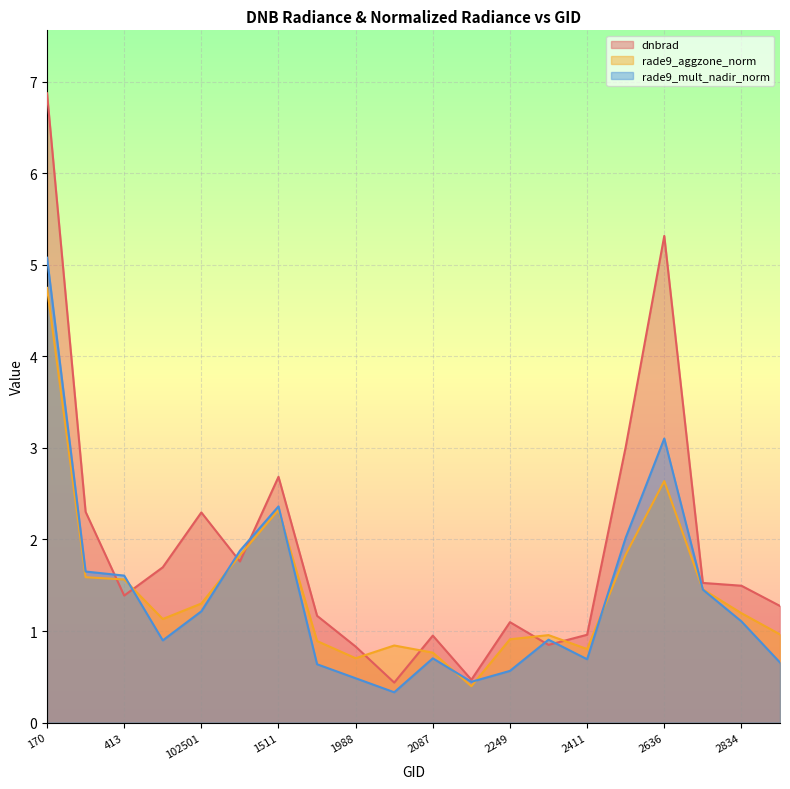

Reading left to right, list all the values displayed in this chart.

dnbrad: 170=6.9	377=2.3	413=1.4	530=1.7	102501=2.3	1079=1.8	1511=2.7	1790=1.2	1988=0.8	2051=0.4	2087=1.0	2123=0.5	2249=1.1	2375=0.8	2411=1.0	2510=3.0	2636=5.3	2762=1.5	2834=1.5	2870=1.3
rade9_aggzone_norm: 170=4.7	377=1.6	413=1.6	530=1.1	102501=1.3	1079=1.8	1511=2.3	1790=0.9	1988=0.7	2051=0.8	2087=0.8	2123=0.4	2249=0.9	2375=1.0	2411=0.8	2510=1.8	2636=2.6	2762=1.5	2834=1.2	2870=1.0
rade9_mult_nadir_norm: 170=5.1	377=1.7	413=1.6	530=0.9	102501=1.2	1079=1.9	1511=2.4	1790=0.6	1988=0.5	2051=0.3	2087=0.7	2123=0.4	2249=0.6	2375=0.9	2411=0.7	2510=2.0	2636=3.1	2762=1.5	2834=1.1	2870=0.7